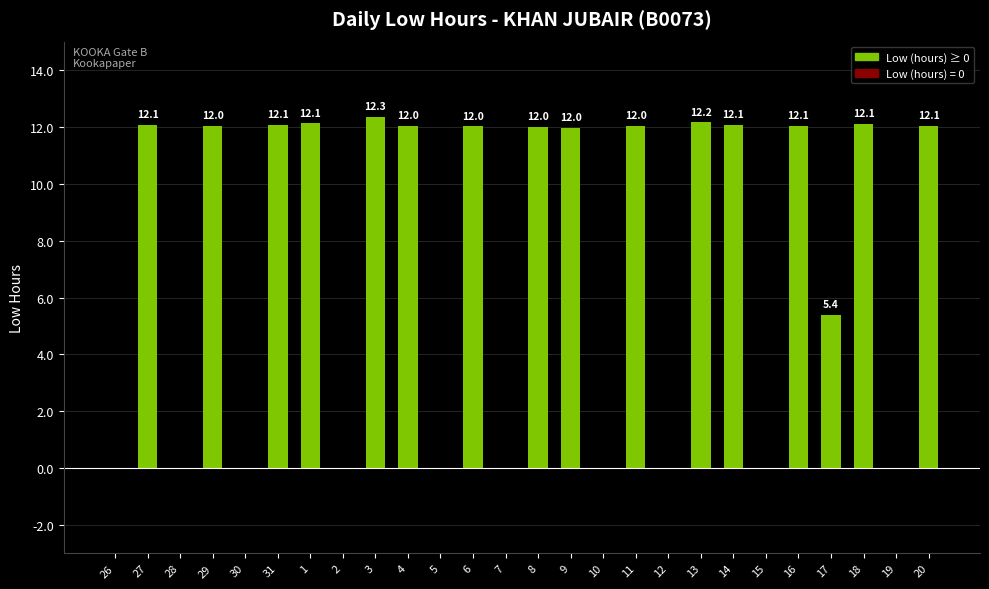

Is it true that the value at 20 is 5.2?

False